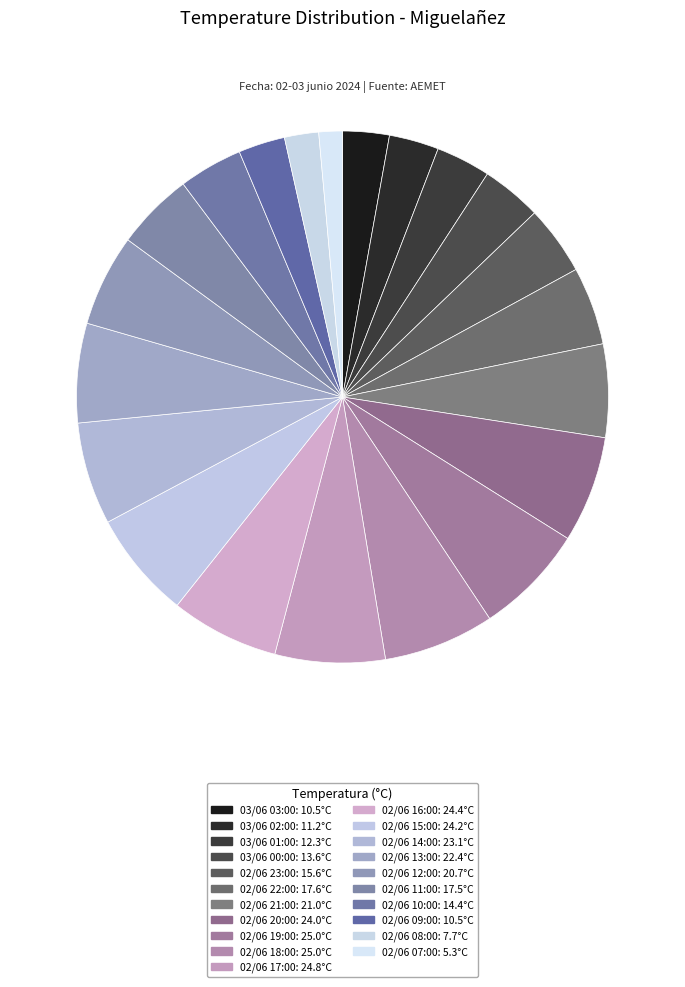

Count the number of slices in the pie.

21